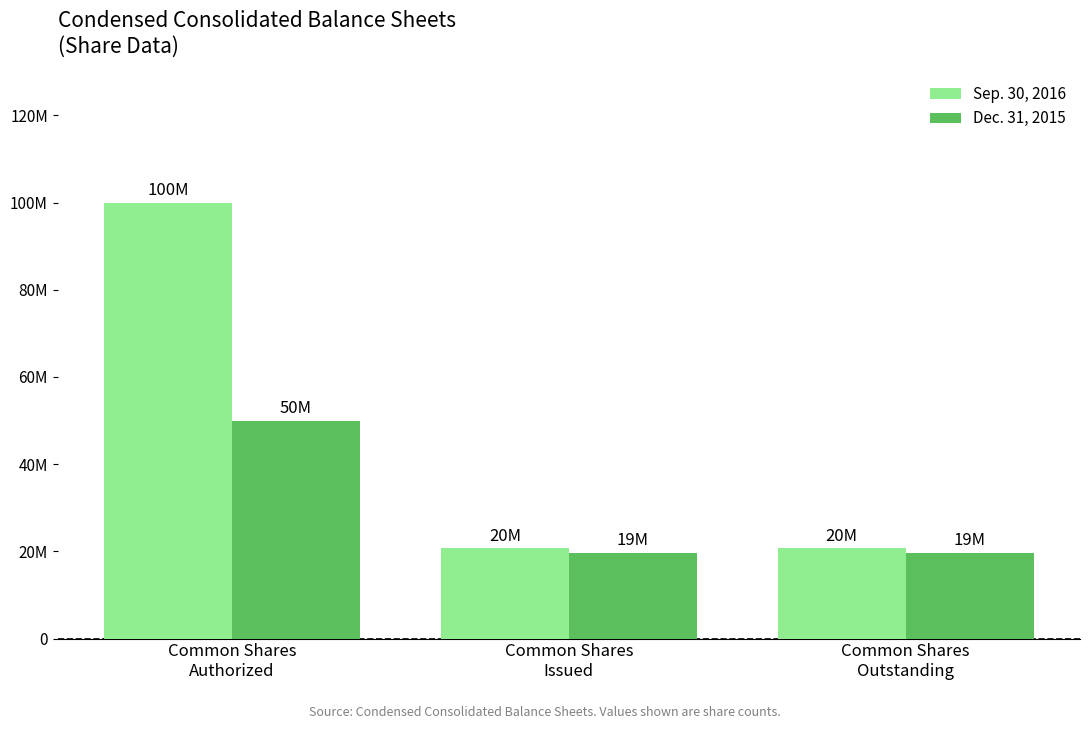

Reading left to right, list all the values displayed in this chart.

Sep. 30, 2016: Common Shares
Authorized=100000000	Common Shares
Issued=20711078	Common Shares
Outstanding=20711078
Dec. 31, 2015: Common Shares
Authorized=50000000	Common Shares
Issued=19659362	Common Shares
Outstanding=19659362